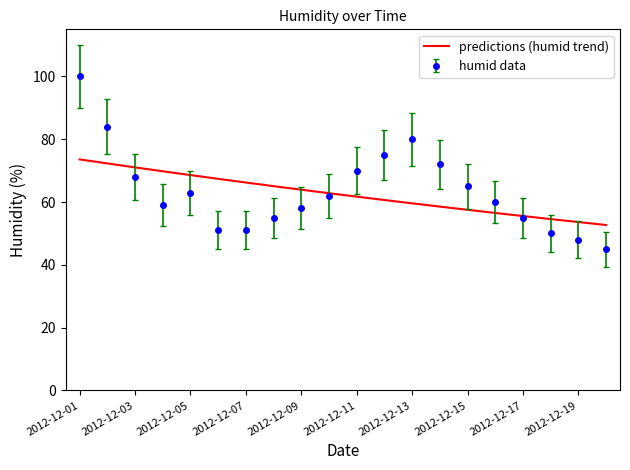

At which category does the chart reach its peak across all series?

2012-12-01